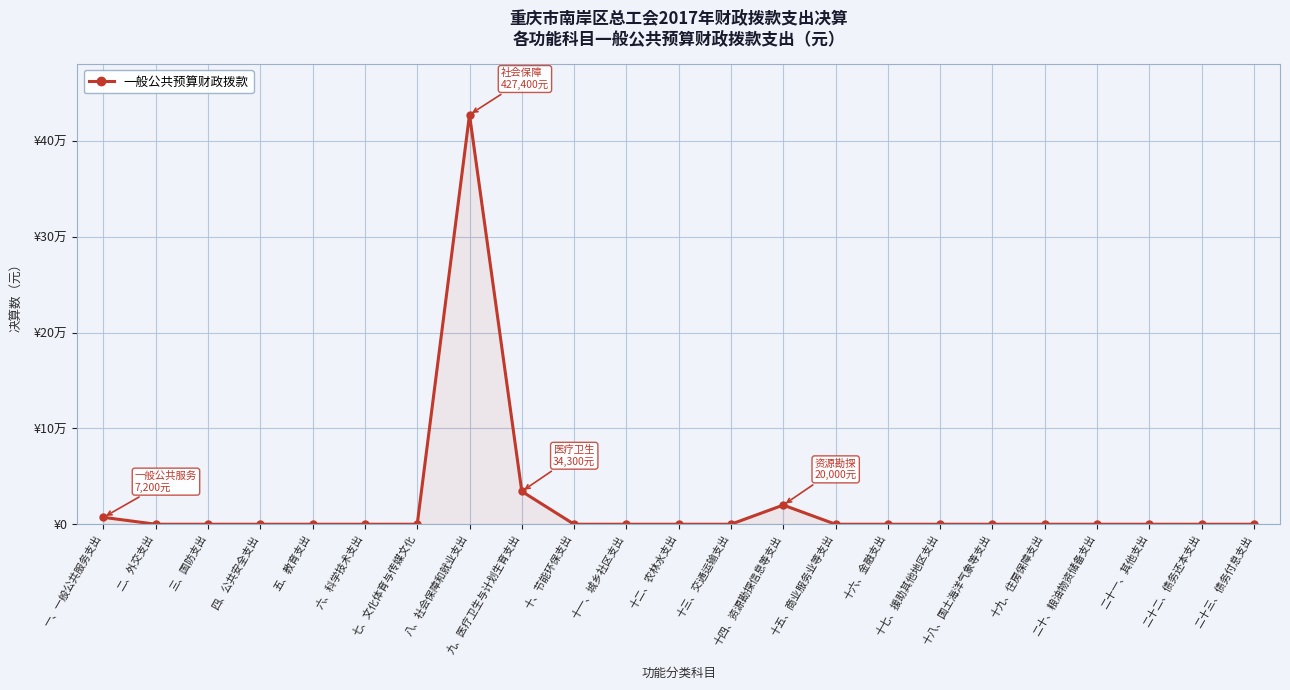

Does the chart display data point markers on the line(s)?

Yes